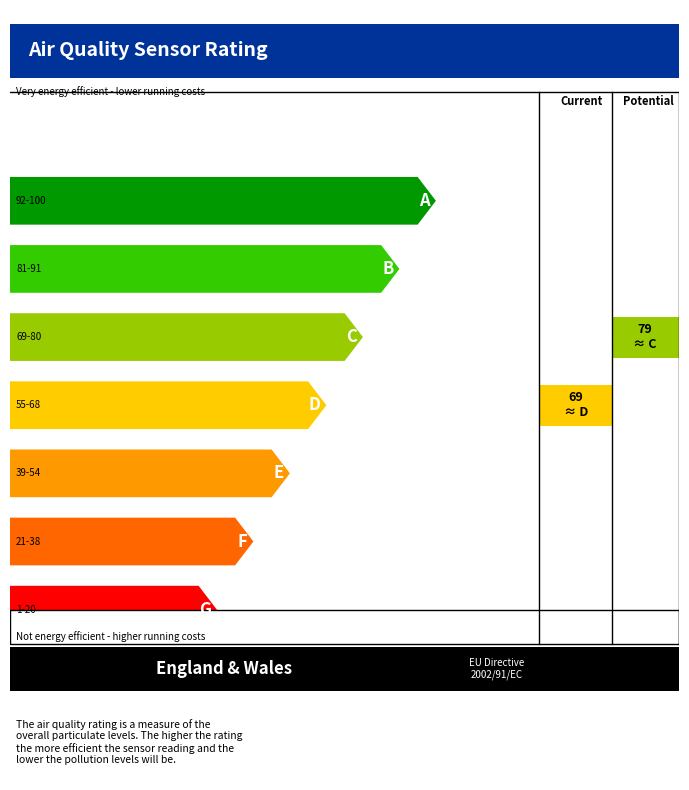

True or false: SDS_P1 and SDS_P2 intersect in this chart.

False